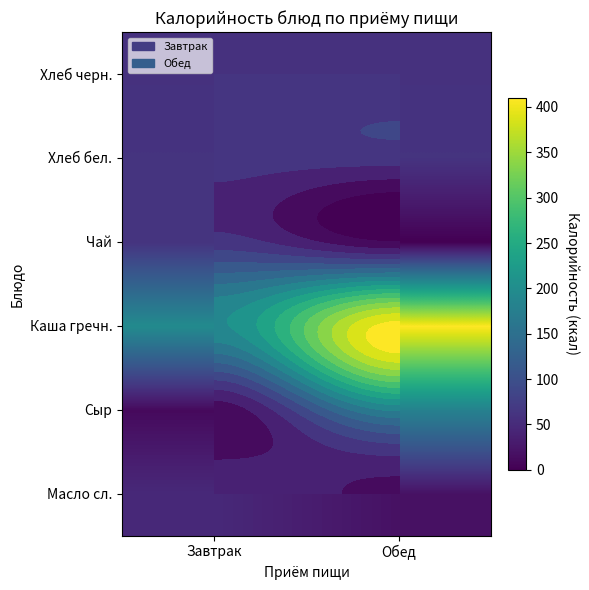

Is it true that Хлеб бел. equals 102 at Обед?

False